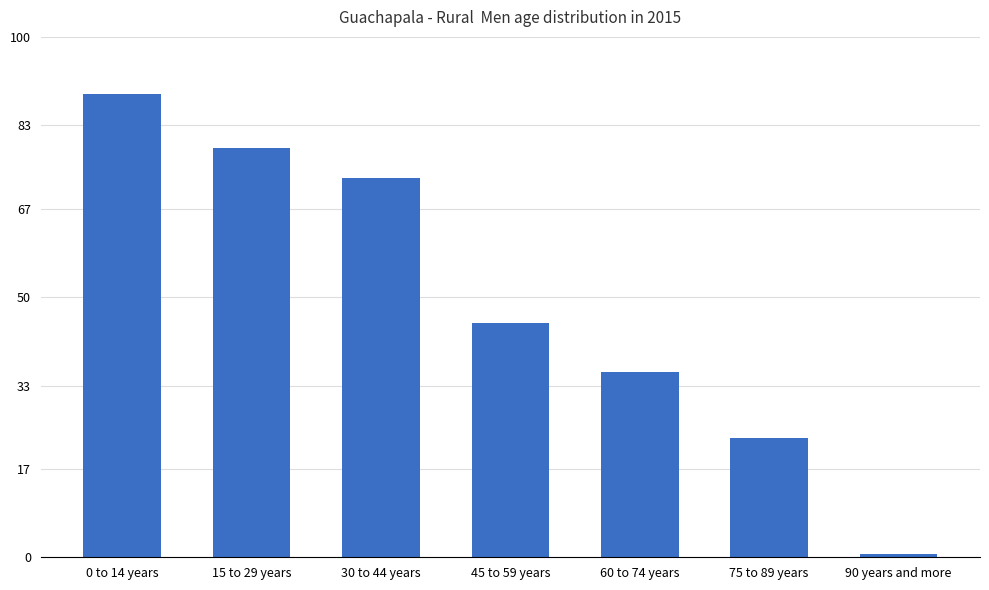

What is the label of the 3rd bar from the left?

30 to 44 years